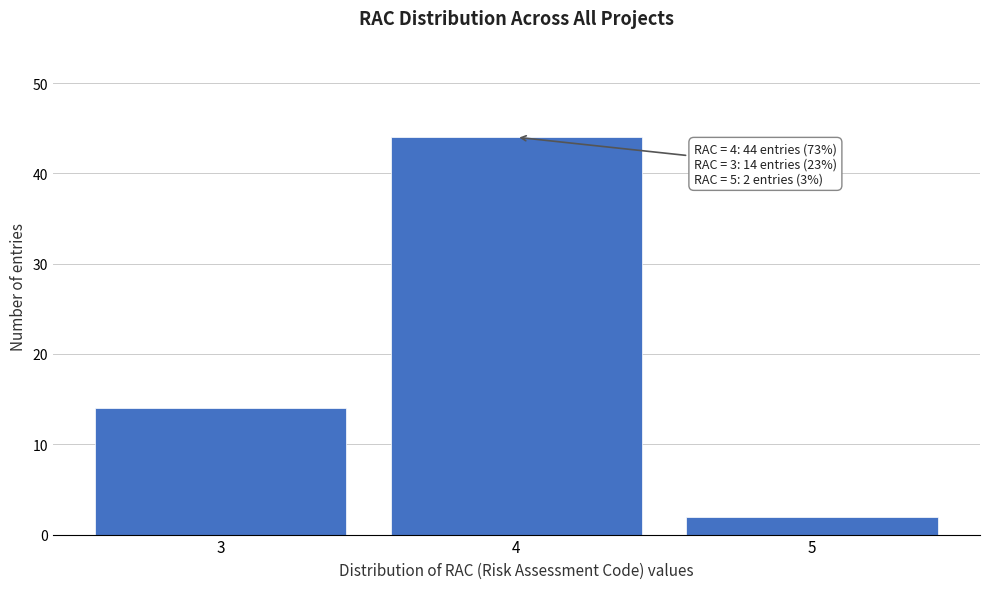

Over which range of the x-axis is the bar tallest?

3.5 to 4.5